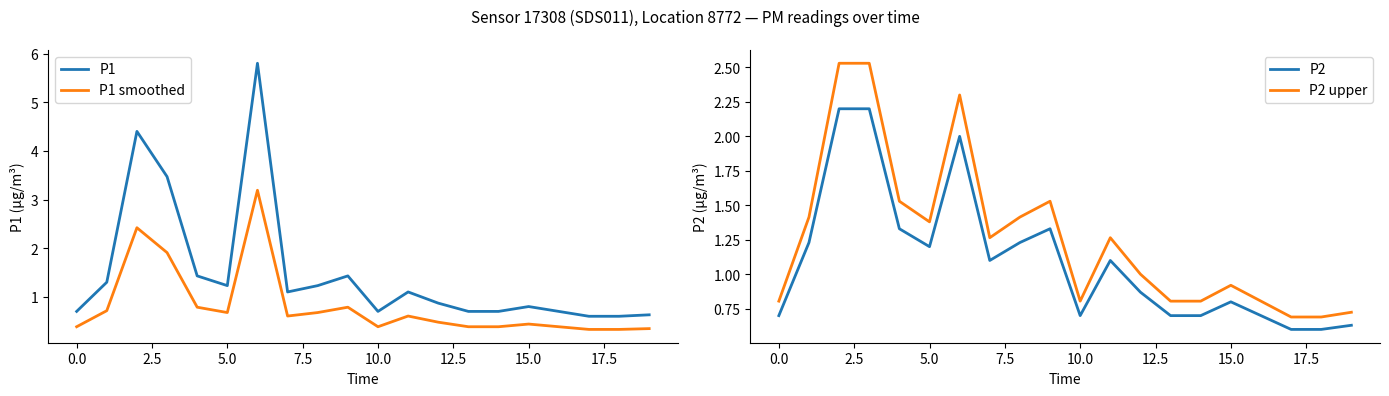

What is the label of the 1st point from the right?

19